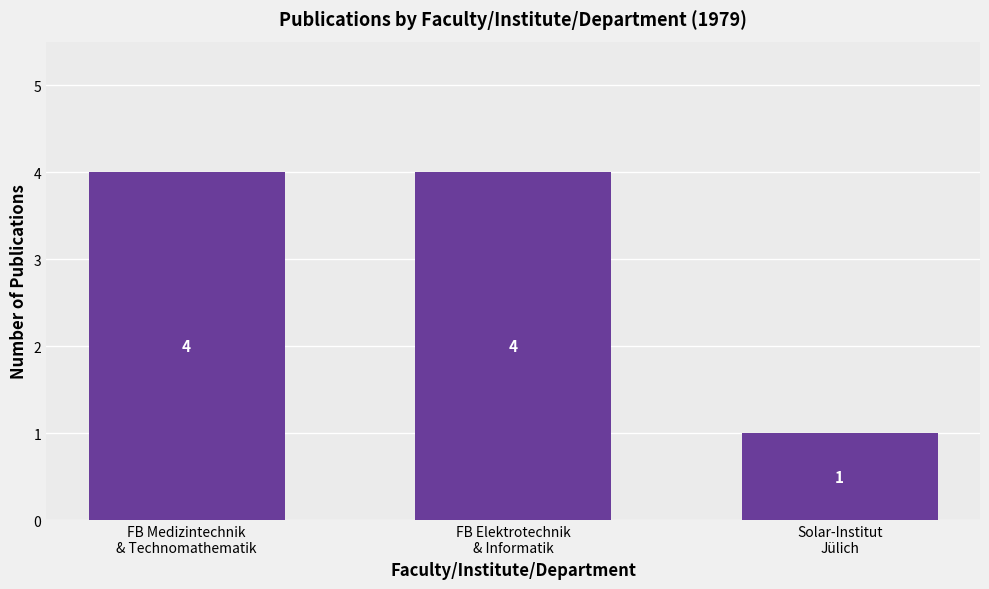

Reading right to left, extract all data points from this chart.

Solar-Institut
Jülich=1	FB Elektrotechnik
& Informatik=4	FB Medizintechnik
& Technomathematik=4